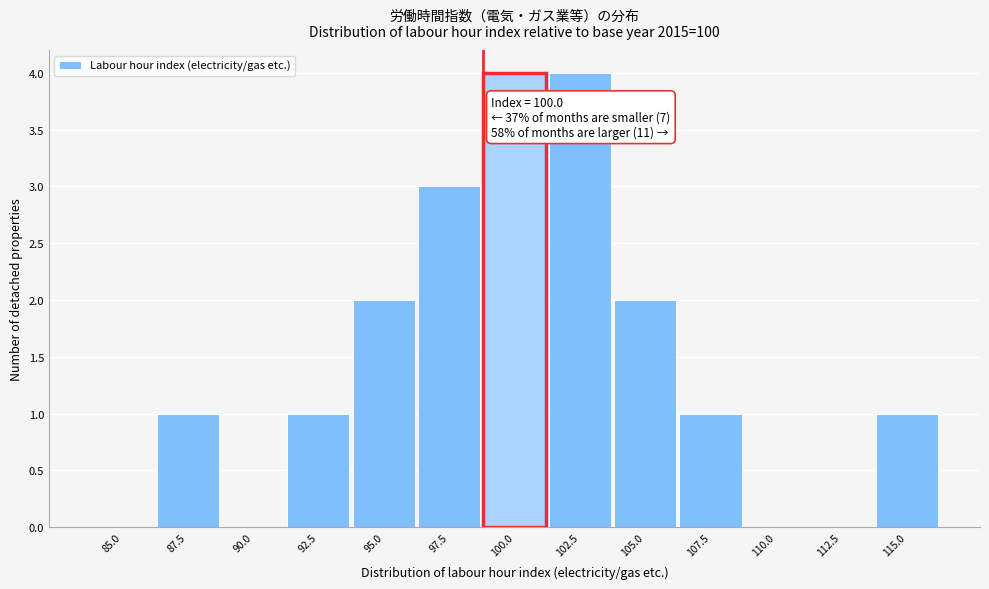

Reading left to right, what are all the values shown in this chart?

85.0=0	87.5=1	90.0=0	92.5=1	95.0=2	97.5=3	100.0=4	102.5=4	105.0=2	107.5=1	110.0=0	112.5=0	115.0=1